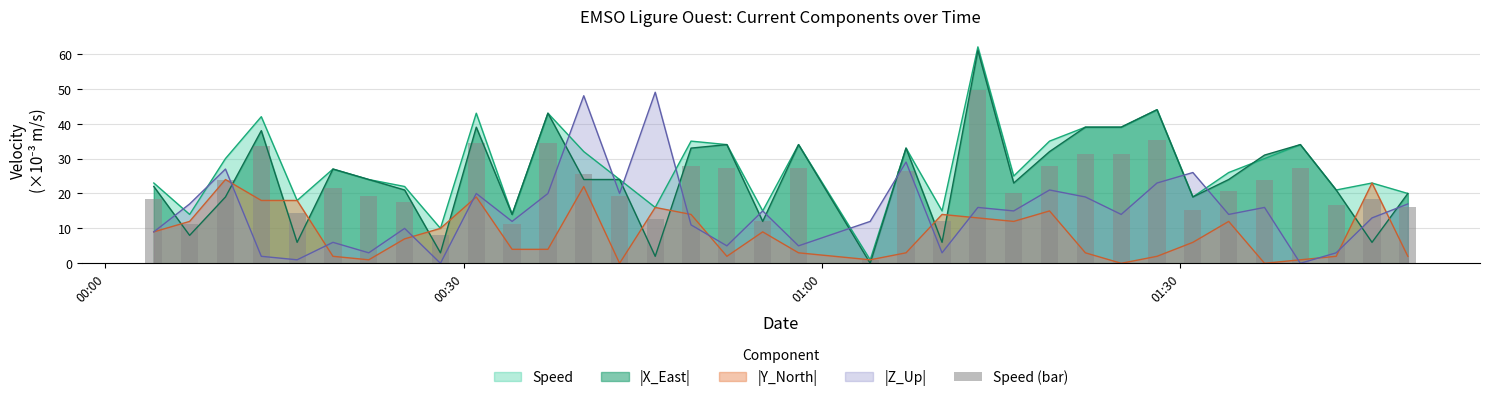

Reading right to left, extract all data points from this chart.

16.0	18.4	16.8	27.2	24.0	20.8	15.2	35.2	31.2	31.2	28.0	20.0	49.6	12.0	26.4	0.8	27.2	12.0	27.2	28.0	12.8	19.2	25.6	34.4	11.2	34.4	8.0	17.6	19.2	21.6	14.4	33.6	24.0	11.2	18.4